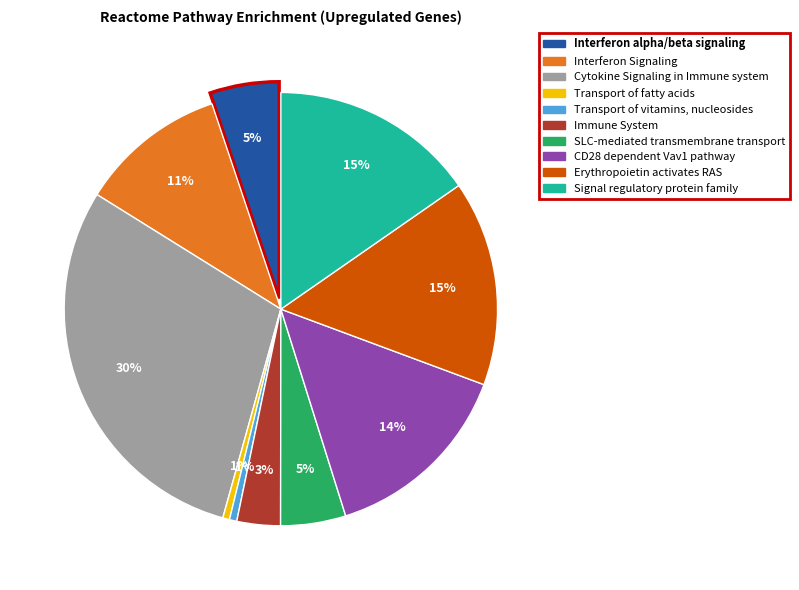

To the nearest percent, what is the combined percentage of Cytokine Signaling in Immune system and Interferon alpha/beta signaling?

35%